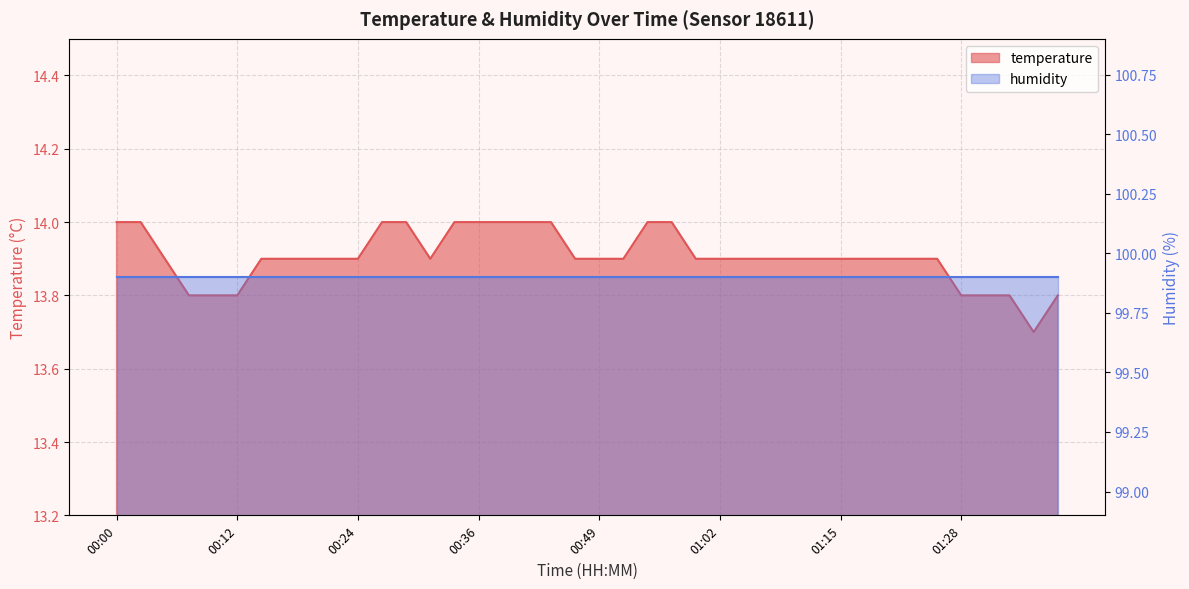

What is the maximum value shown in the chart?

14.0